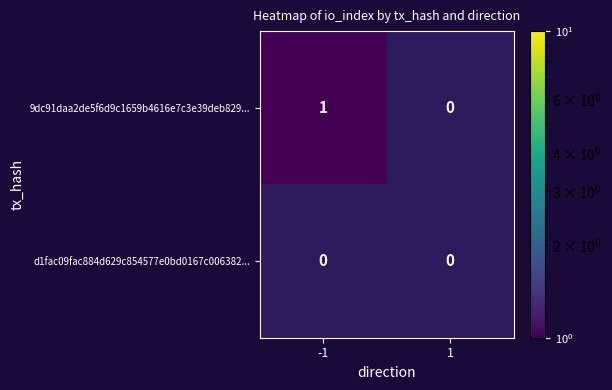

True or false: 9dc91daa2de5f6d9c1659b4616e7c3e39deb829... has a value of -1 at 1.

False